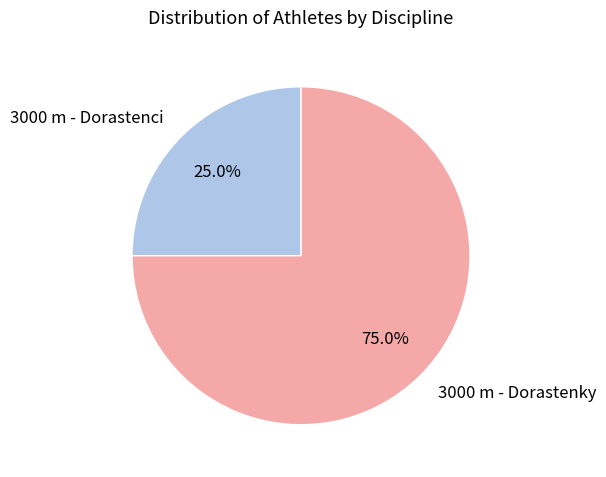

Rank the categories by value from lowest to highest.

3000 m - Dorastenci, 3000 m - Dorastenky